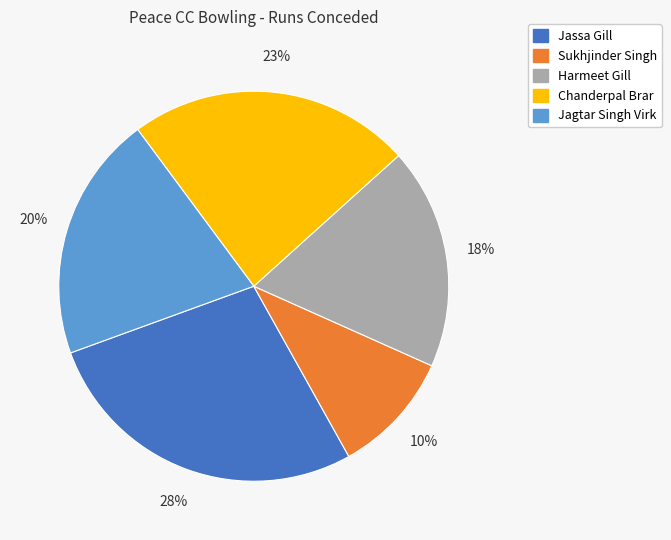

How many slices are in this pie chart?

5